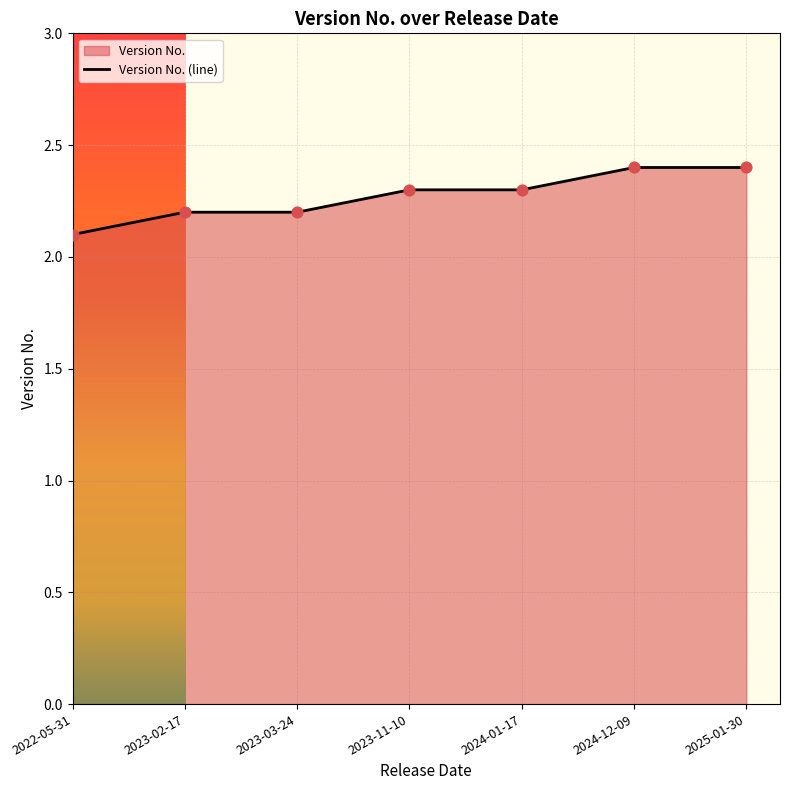

Which has a higher value, 2022-05-31 or 2023-11-10?

2023-11-10